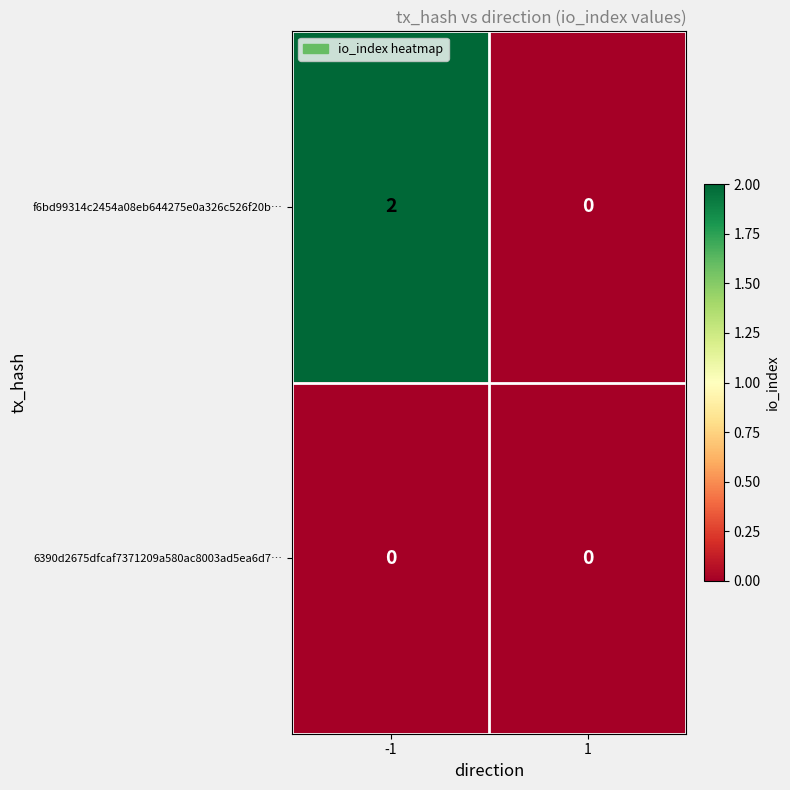

Count the number of categories in the chart.

2